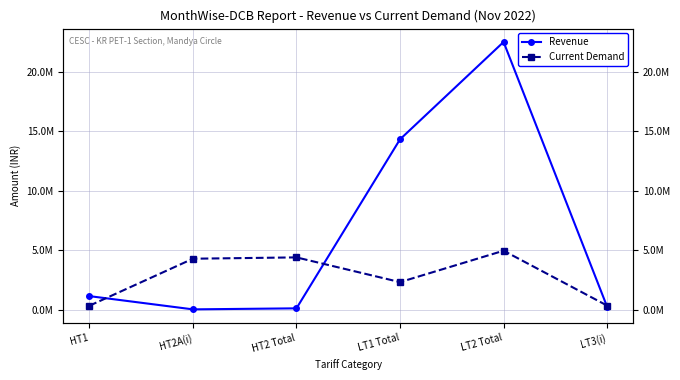

Which label corresponds to the largest value in the chart?

LT2 Total